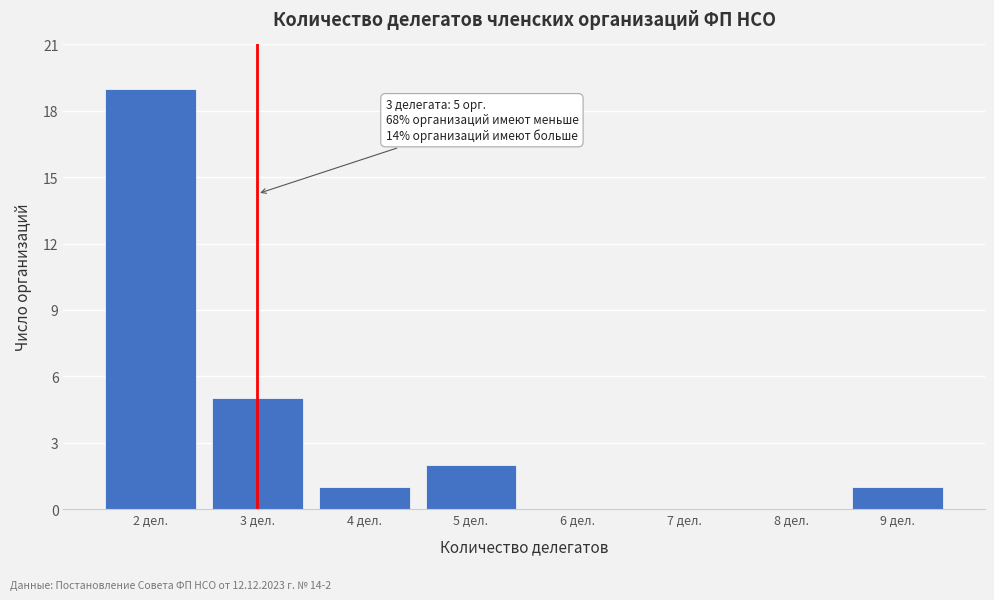

Reading left to right, extract all data points from this chart.

2 дел.=19	3 дел.=5	4 дел.=1	5 дел.=2	6 дел.=0	7 дел.=0	8 дел.=0	9 дел.=1